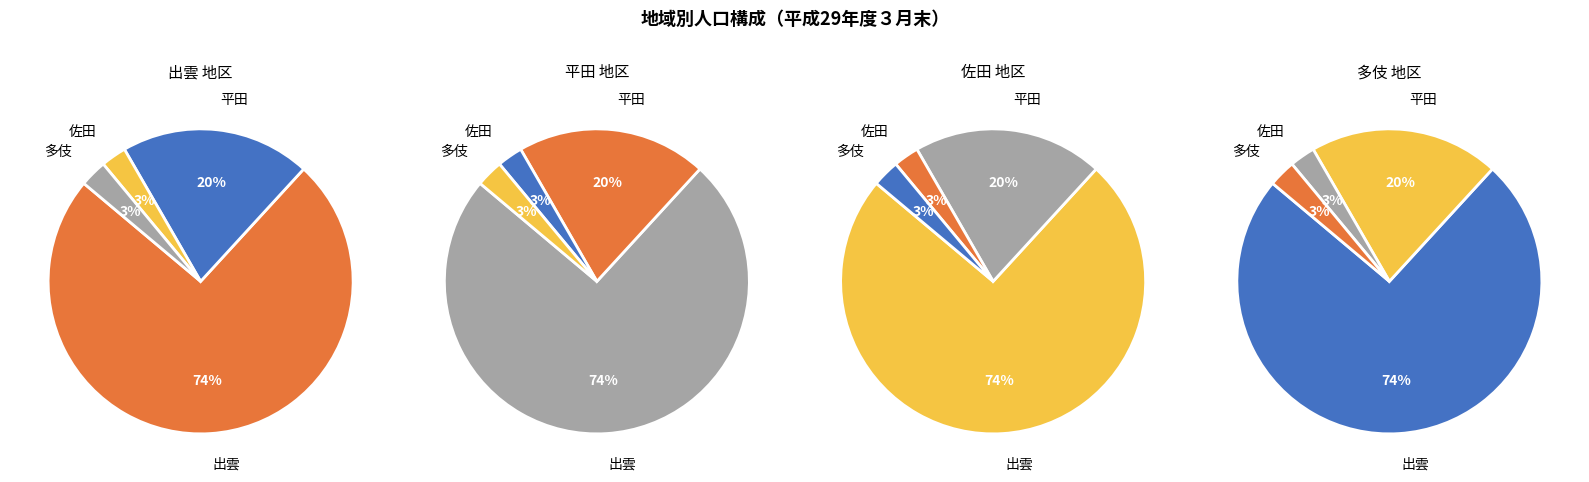

To the nearest percent, what percentage of the pie is 出雲?

74%